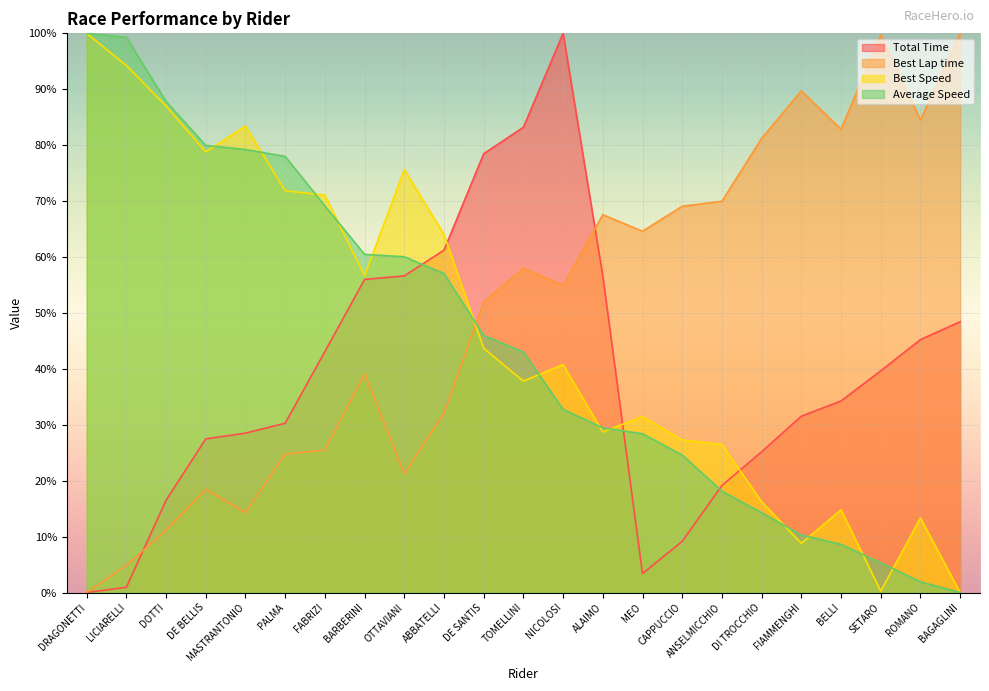

At which label is Average Speed closest to 50?

DE SANTIS